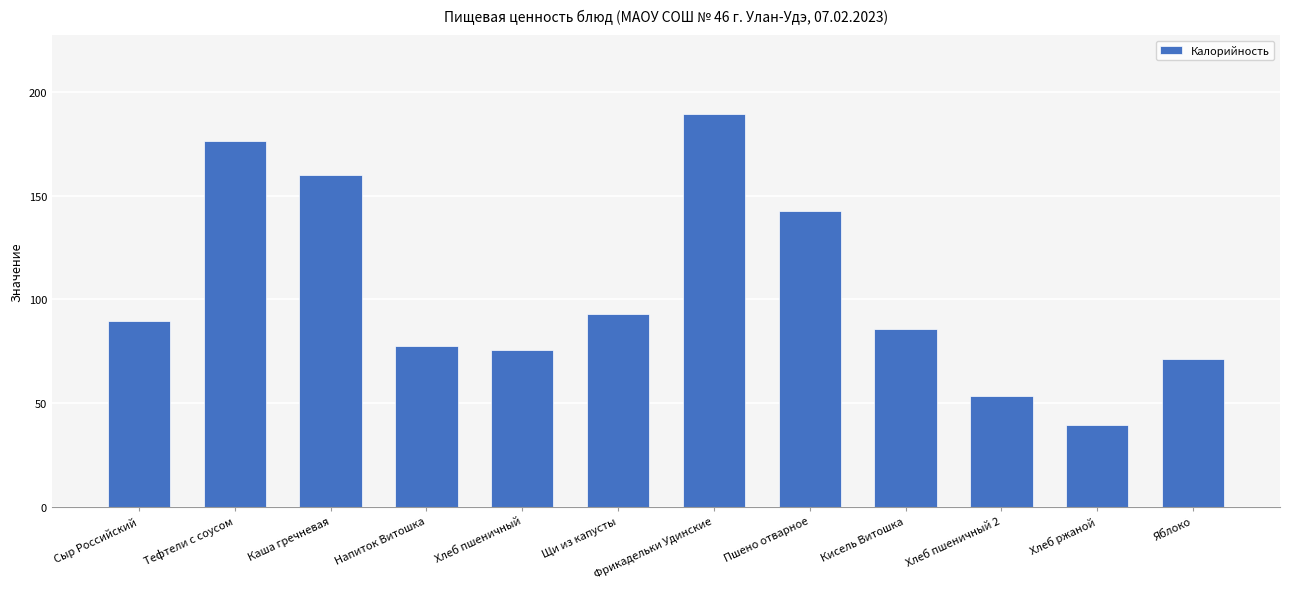

What position from the right is Фрикадельки Удинские?

6